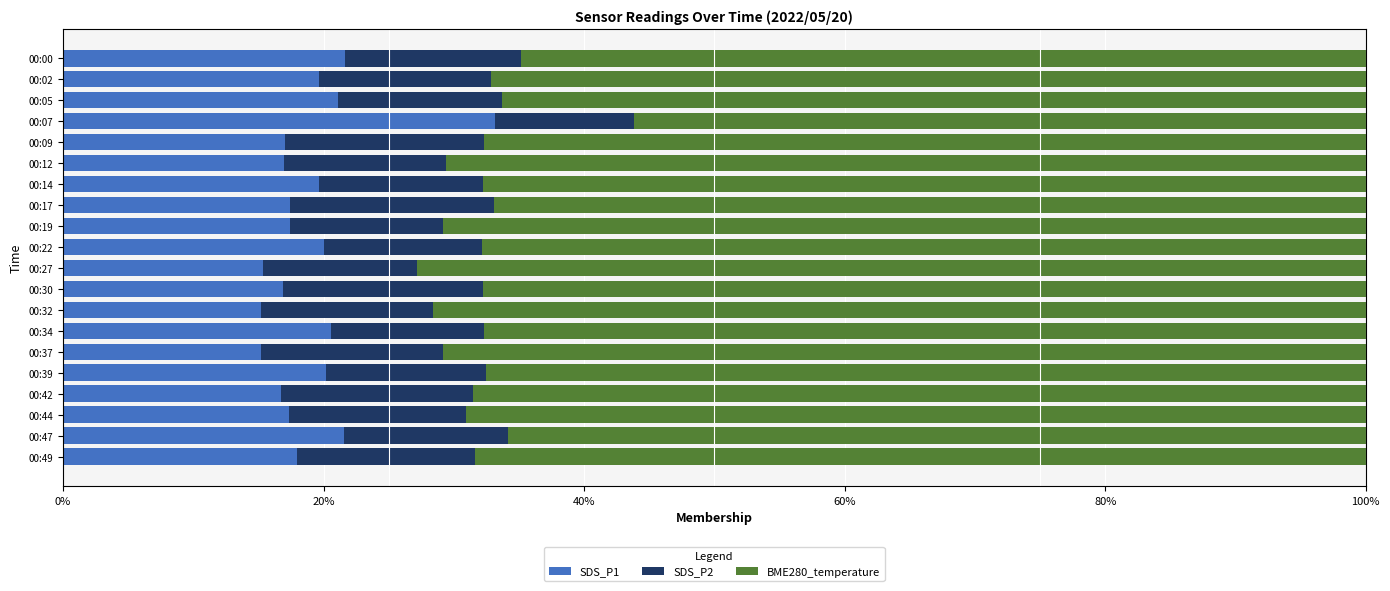

What is the average value of the SDS_P1 series?

19.1